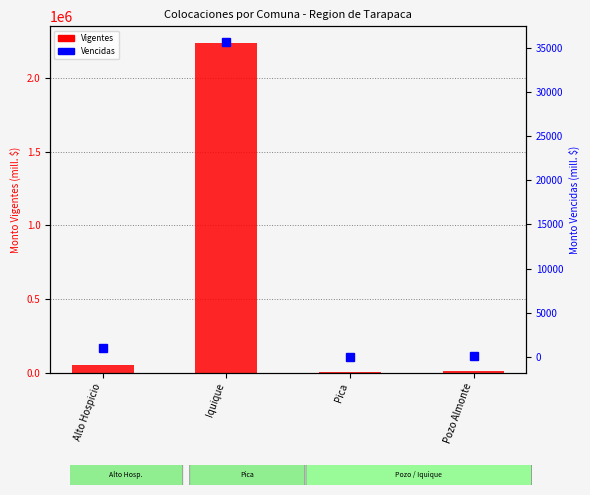

Which category has the lowest value in the Vigentes series?

Pica